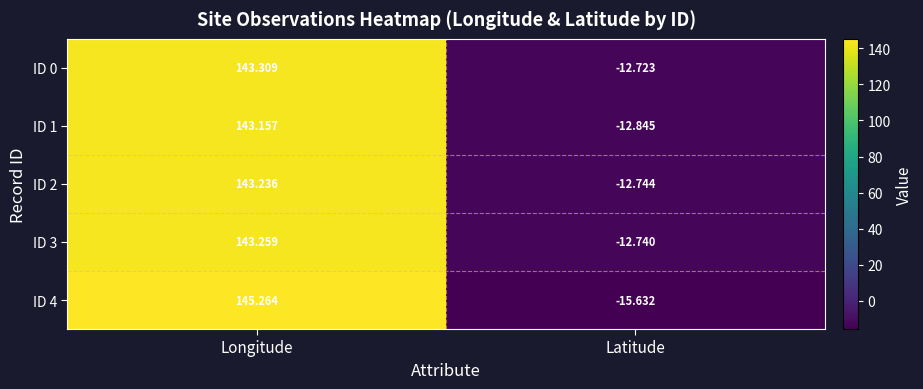

Rank the series by their maximum value, from highest to lowest.

ID 4, ID 0, ID 3, ID 2, ID 1